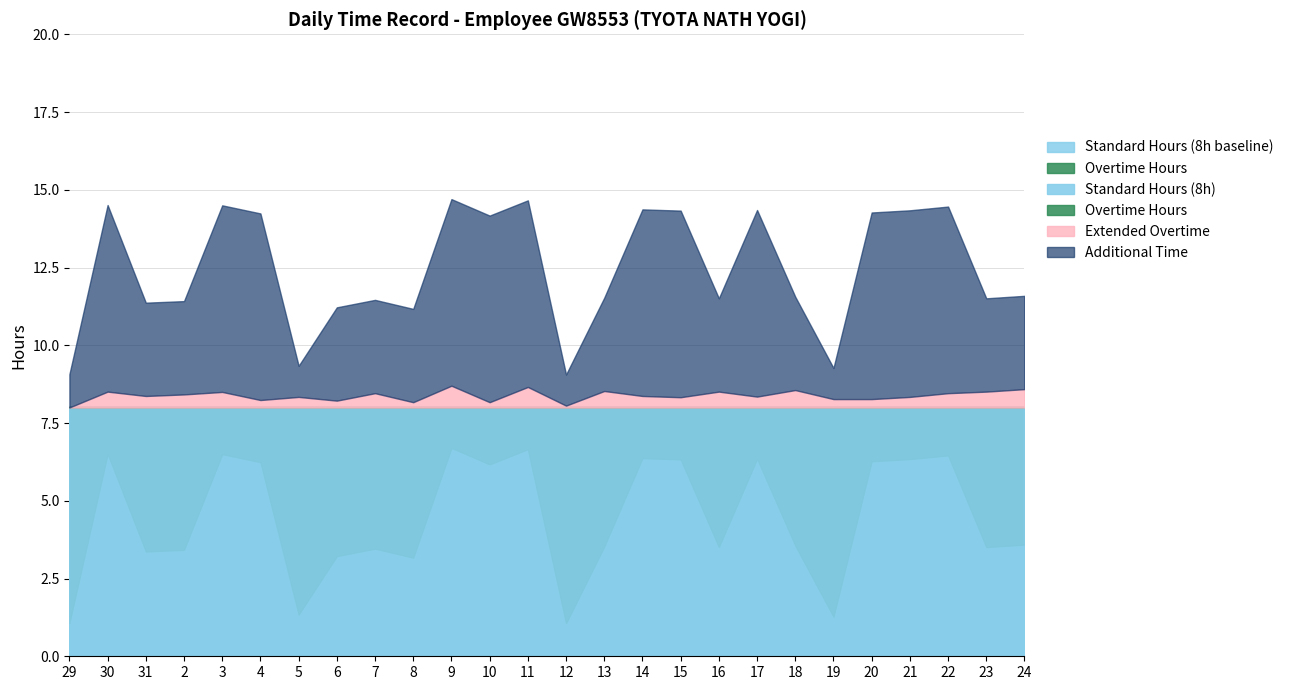

At which label does Standard Hours (8h baseline) reach its peak?

29